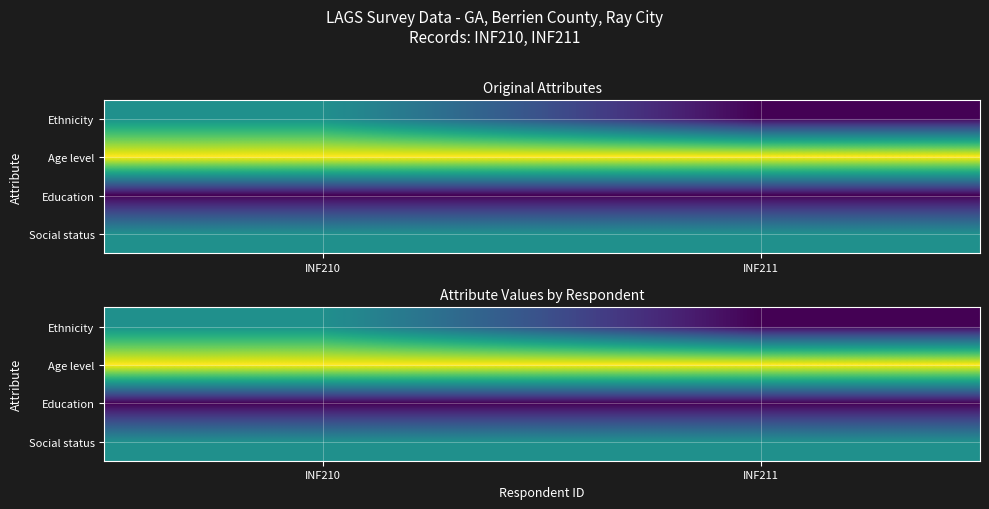

Which label corresponds to the largest value in the chart?

INF210